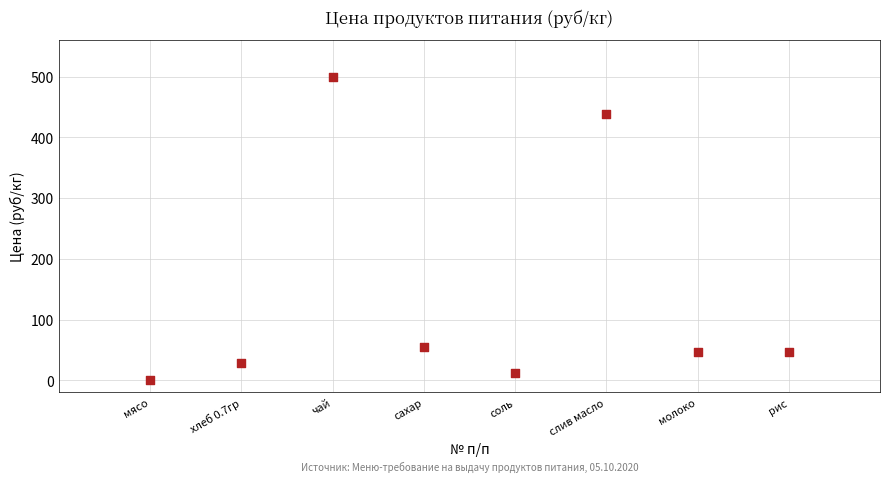

What Y value in the scatter plot is closest to 250?

438.9